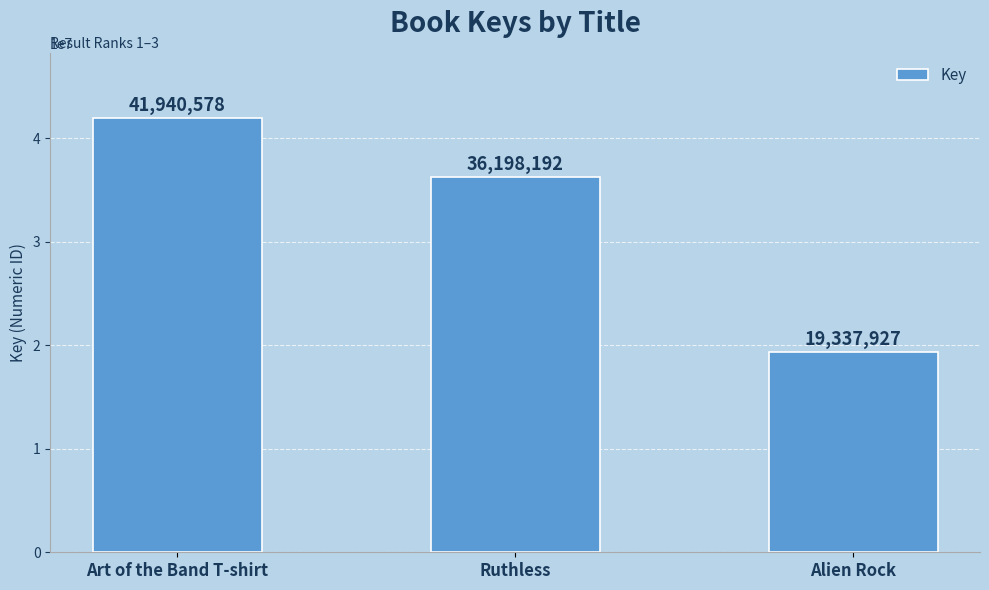

List the labels in order of value, smallest first.

Alien Rock, Ruthless, Art of the Band T-shirt